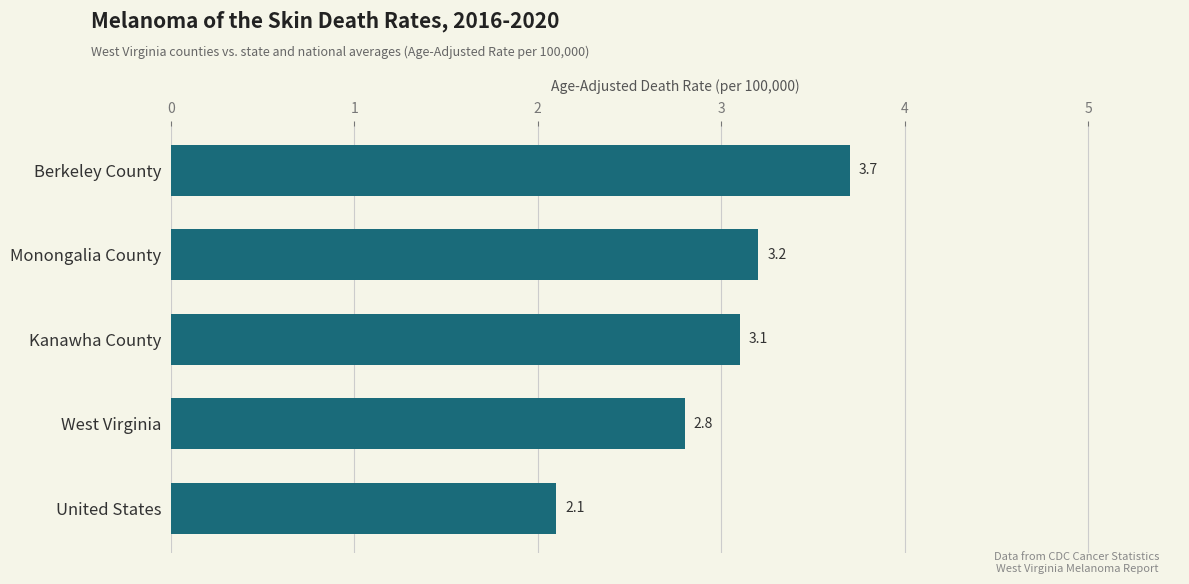

Does the chart contain any negative values?

No